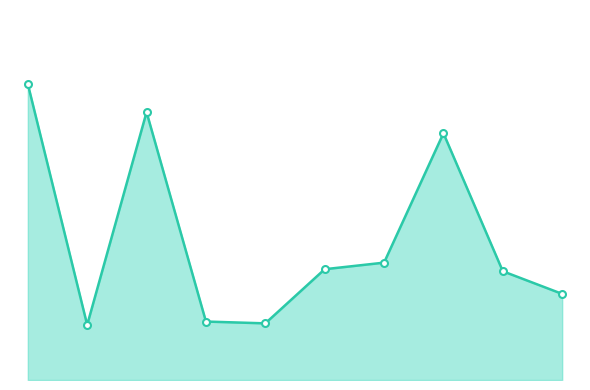

What is the value of the 10th point from the left?

76.0